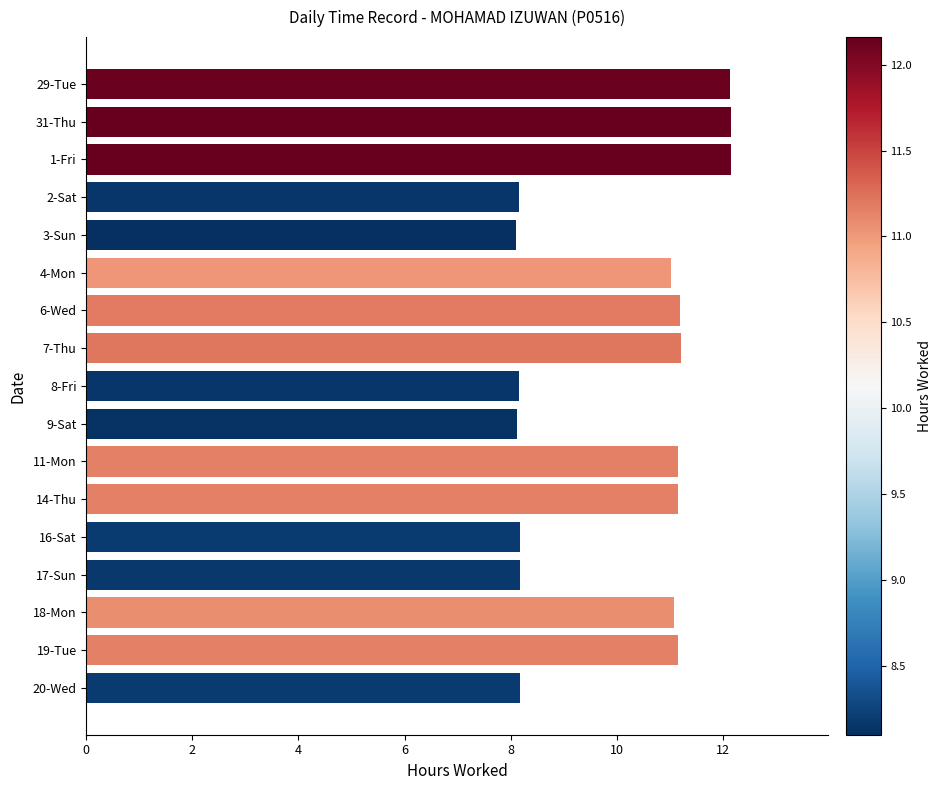

What is the sum of the values at 11-Mon and 3-Sun?

19.3